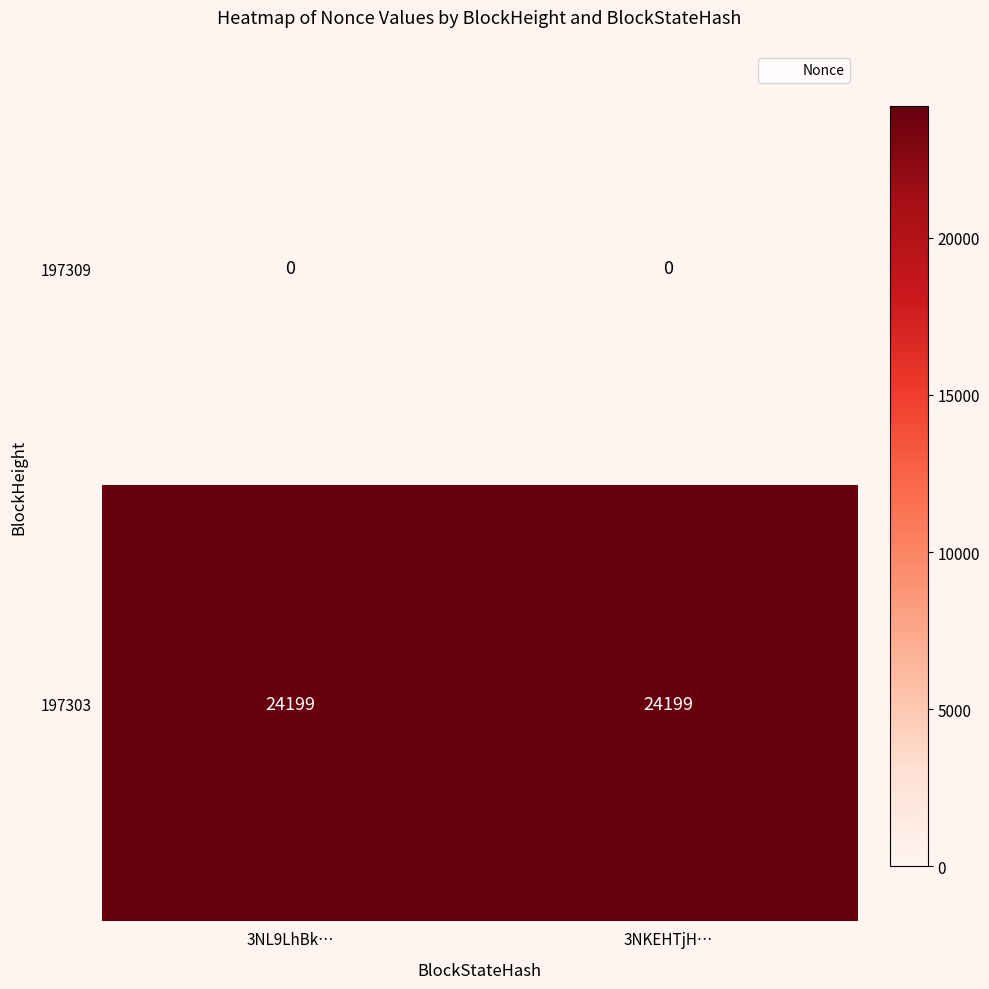

Rank the series by their average value, from lowest to highest.

197309, 197303